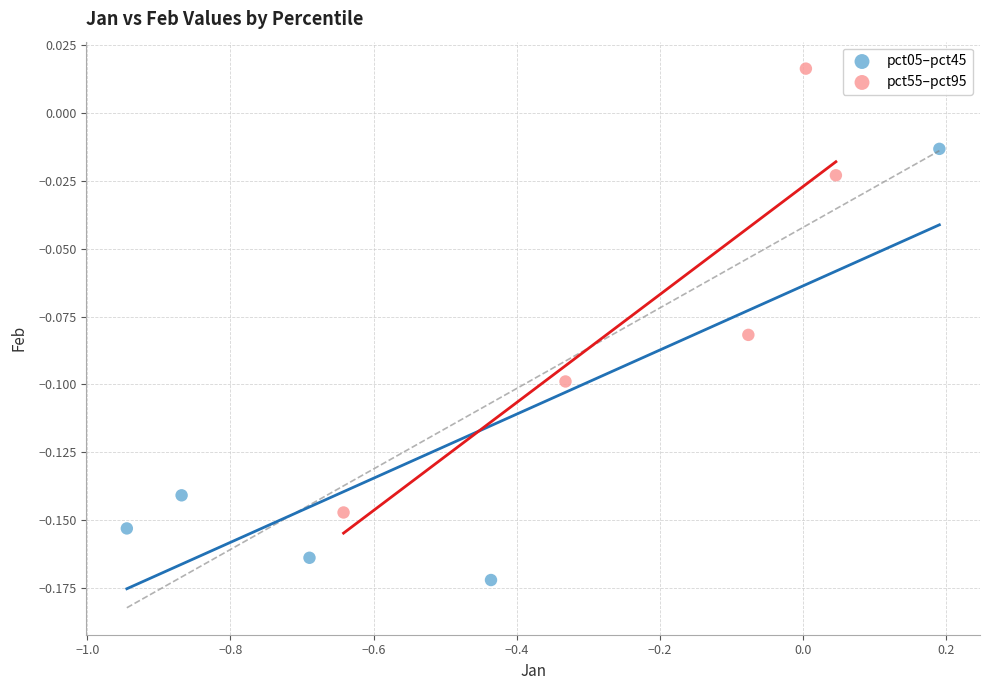

Which series reaches the minimum Y coordinate?

pct05–pct45